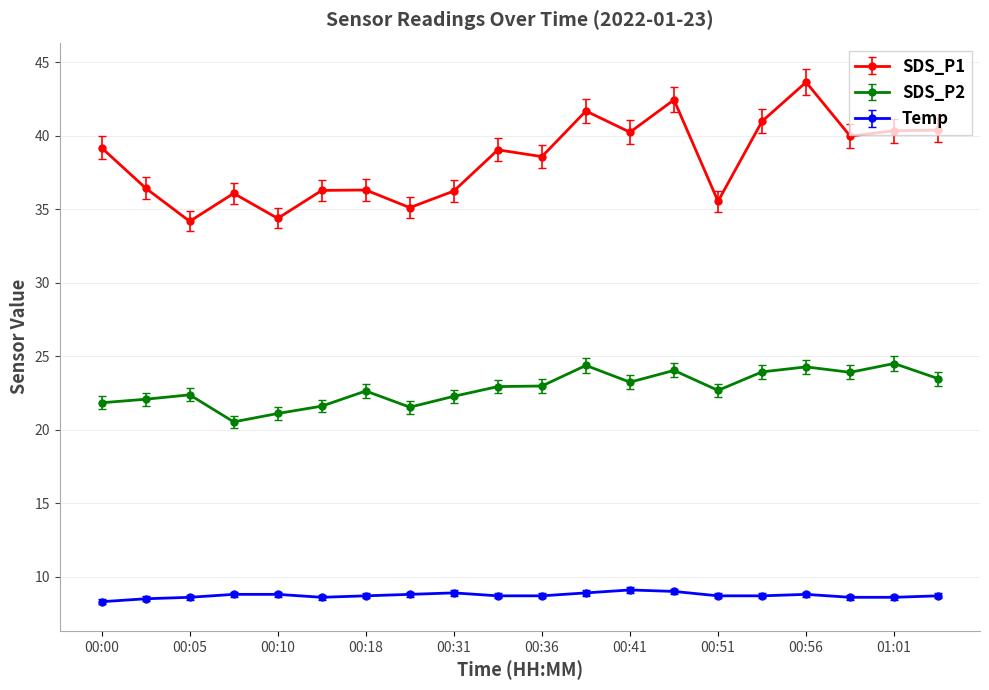

Rank the series by their maximum value, from lowest to highest.

Temp, SDS_P2, SDS_P1